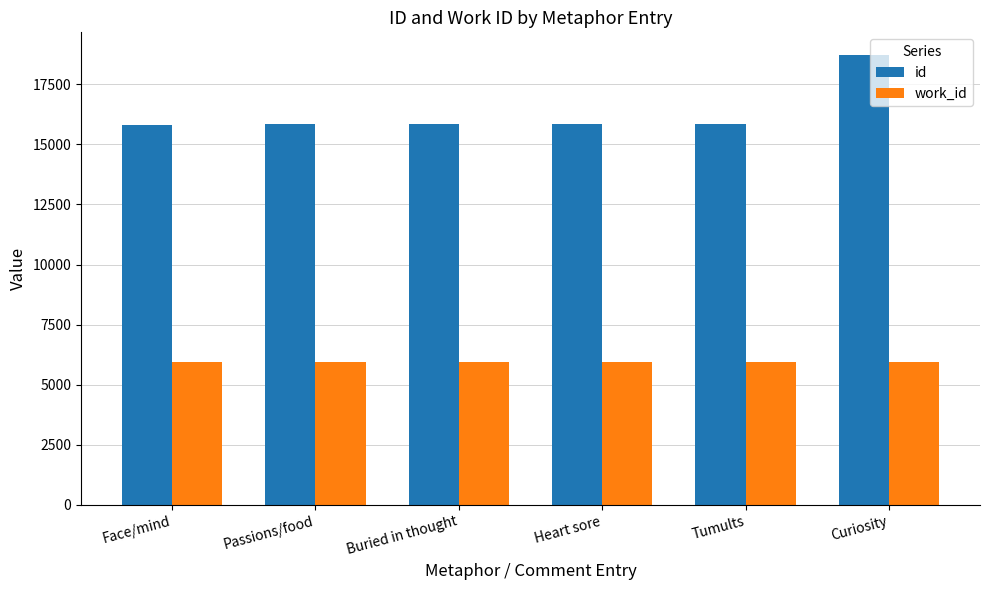

How many groups of bars are there?

6